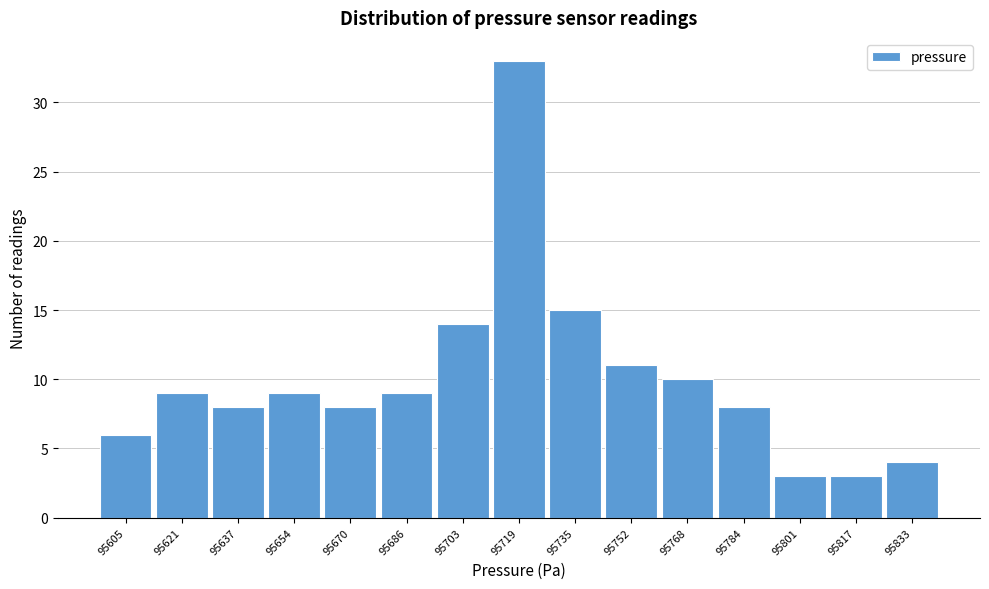

Reading left to right, transcribe all the data shown in this chart.

6	9	8	9	8	9	14	33	15	11	10	8	3	3	4